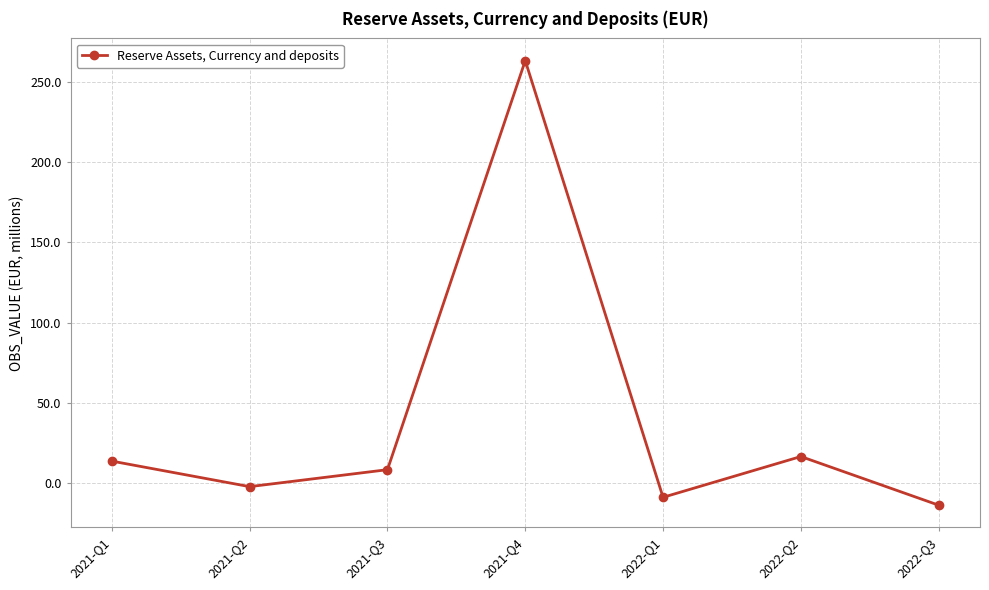

Does the chart display data point markers on the line(s)?

Yes